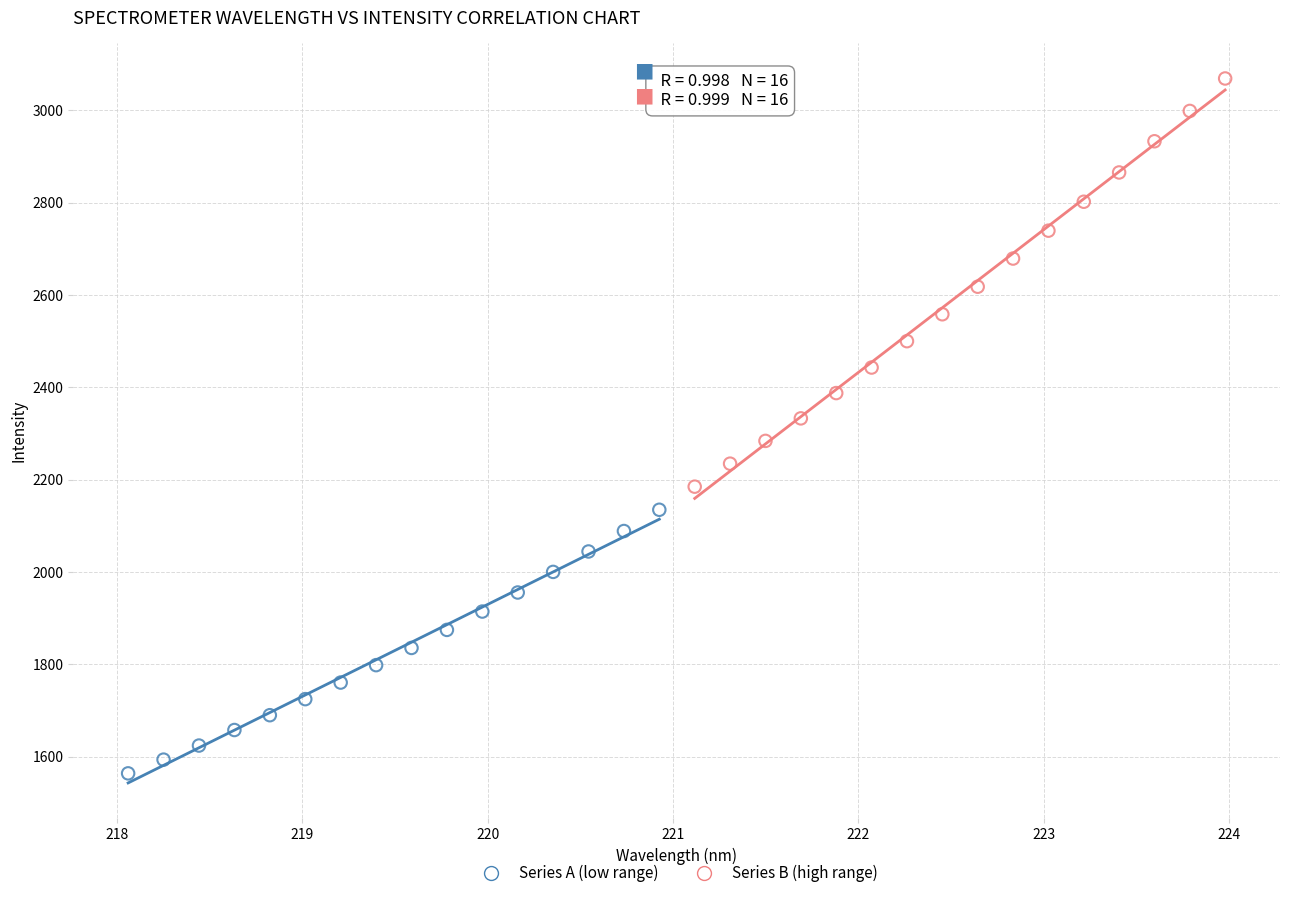

Which series has the widest spread of Y values?

Series B (high range)